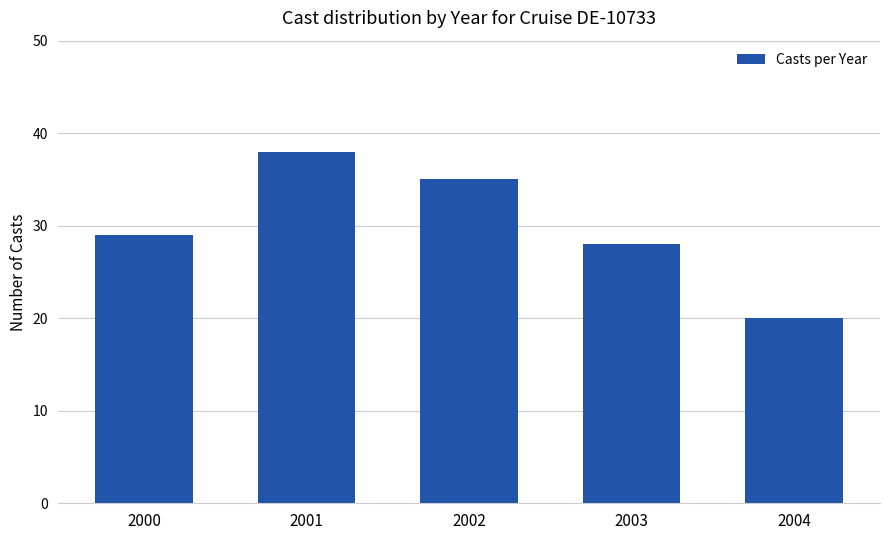

Approximately how many times larger is the value at 2003 compared to 2000?

1.0